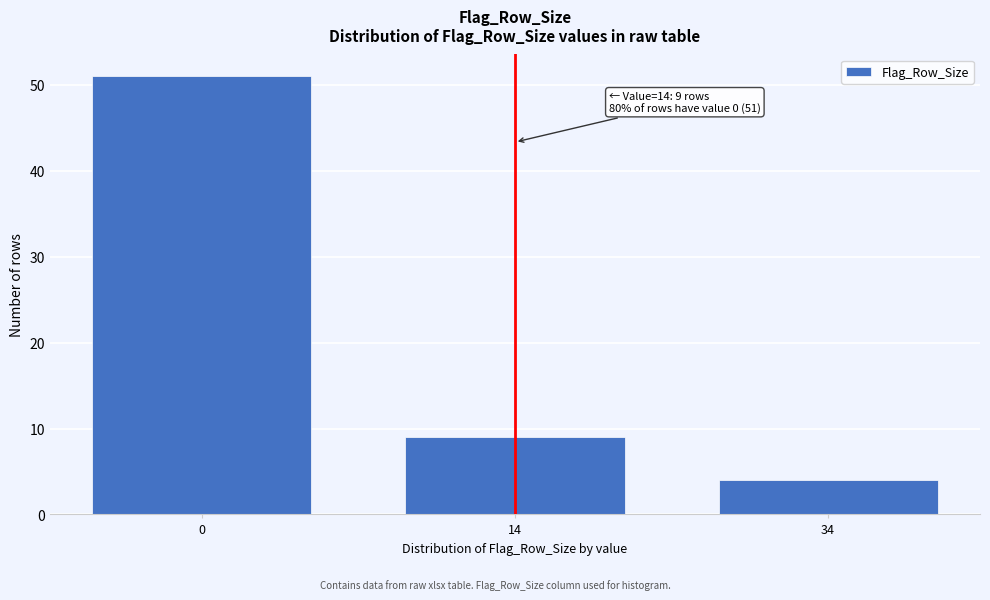

Reading right to left, what are all the values shown in this chart?

4	9	51